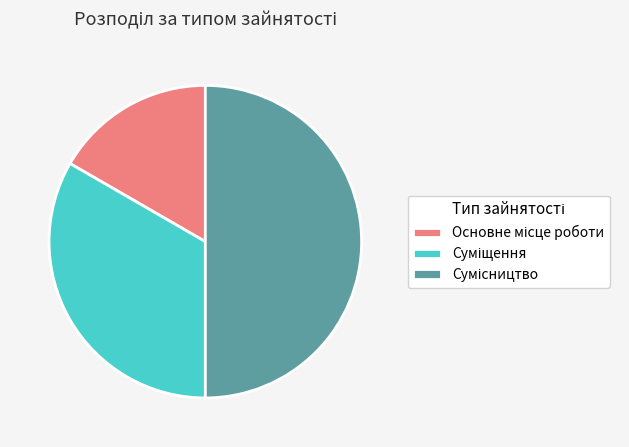

What is the ratio of the value at Основне місце роботи to the value at Сумісництво?

0.3